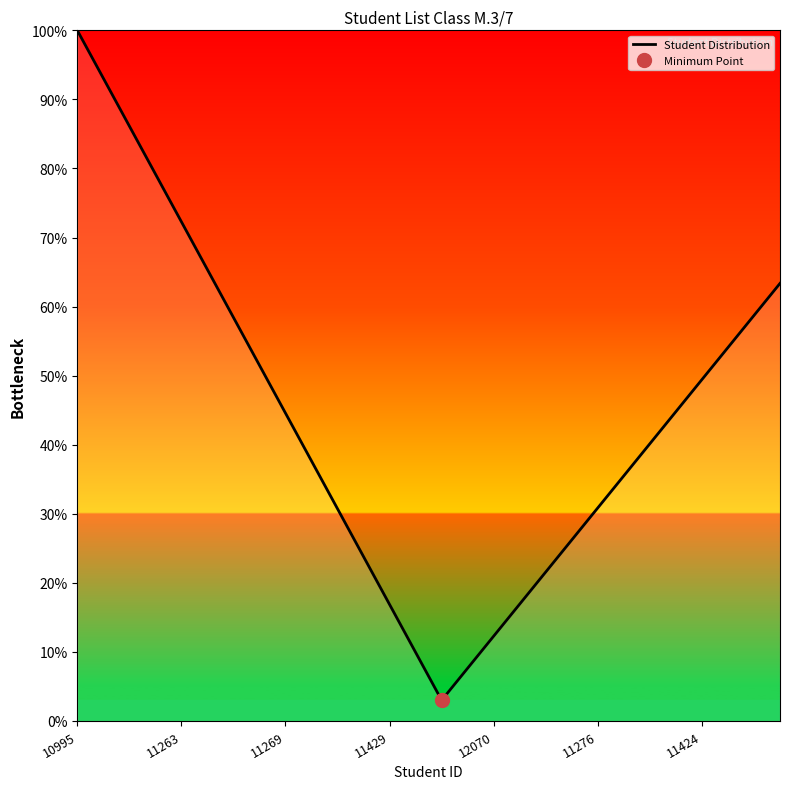

How many interior local valleys (lower than both neighbors) does the data have?

1